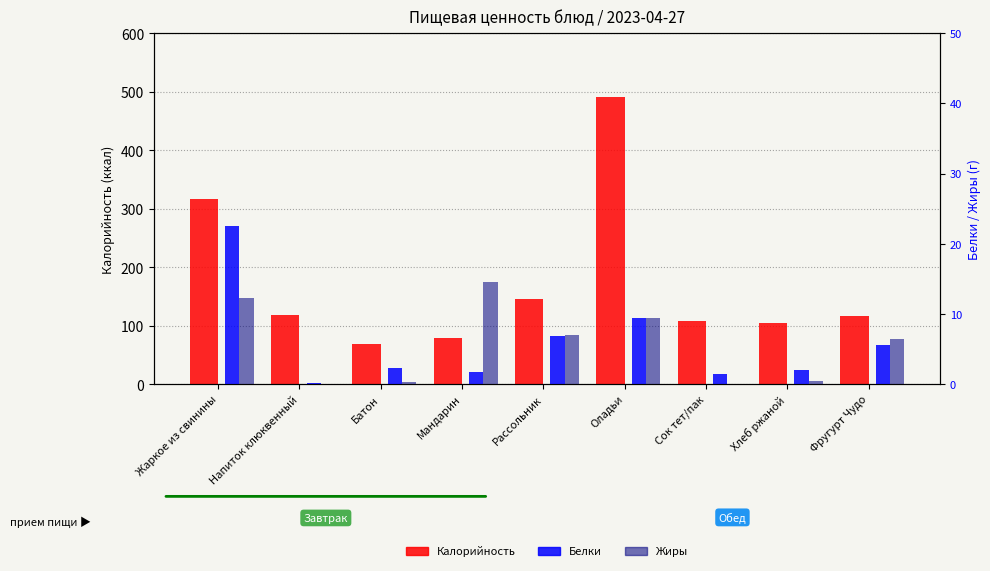

True or false: Жиры has a value of 0.0 at Сок тет/пак.

True